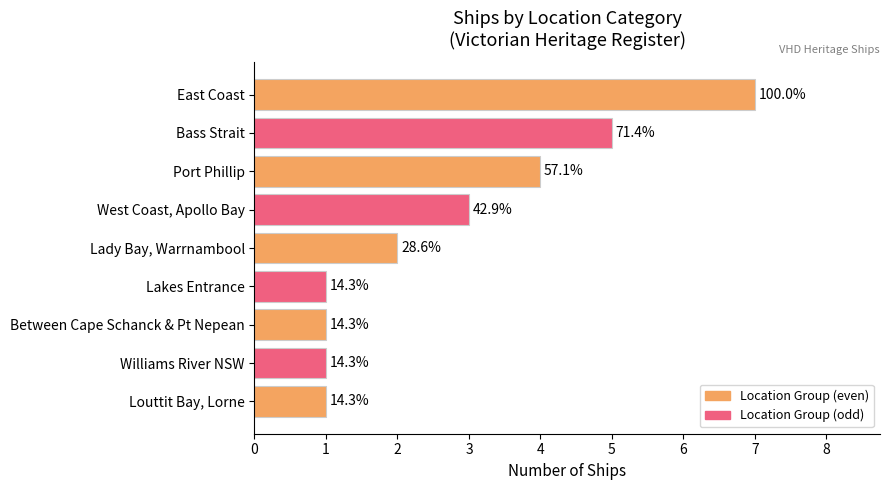

How many bars are there in total?

9